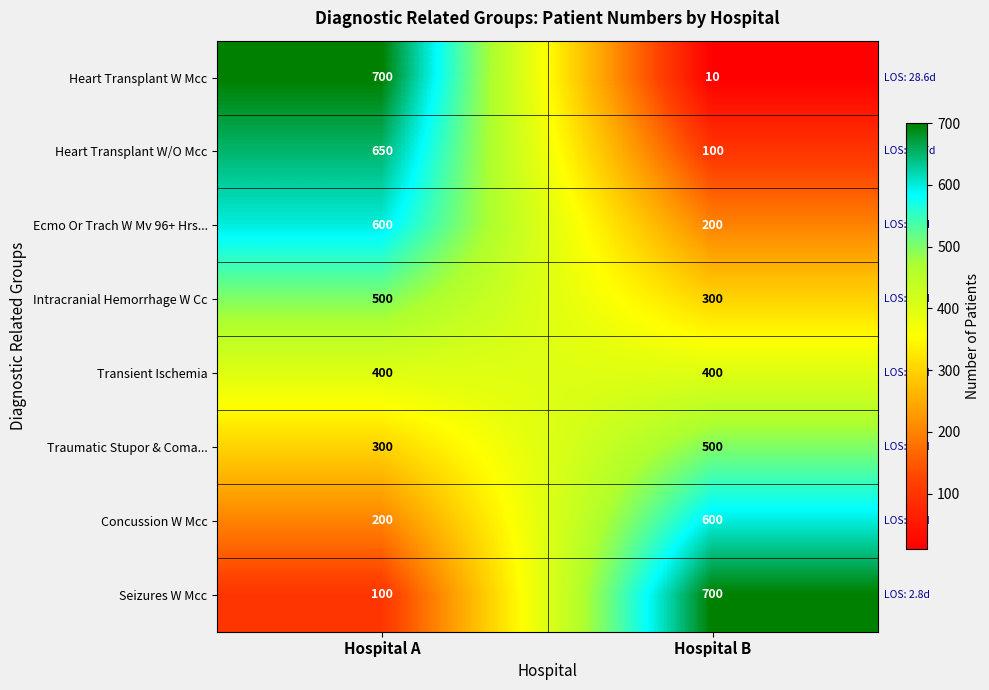

What value does the Heart Transplant W/O Mcc series have at Hospital B, to the nearest 50?

100